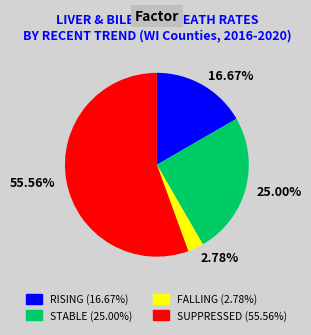

How many slices are in this pie chart?

4